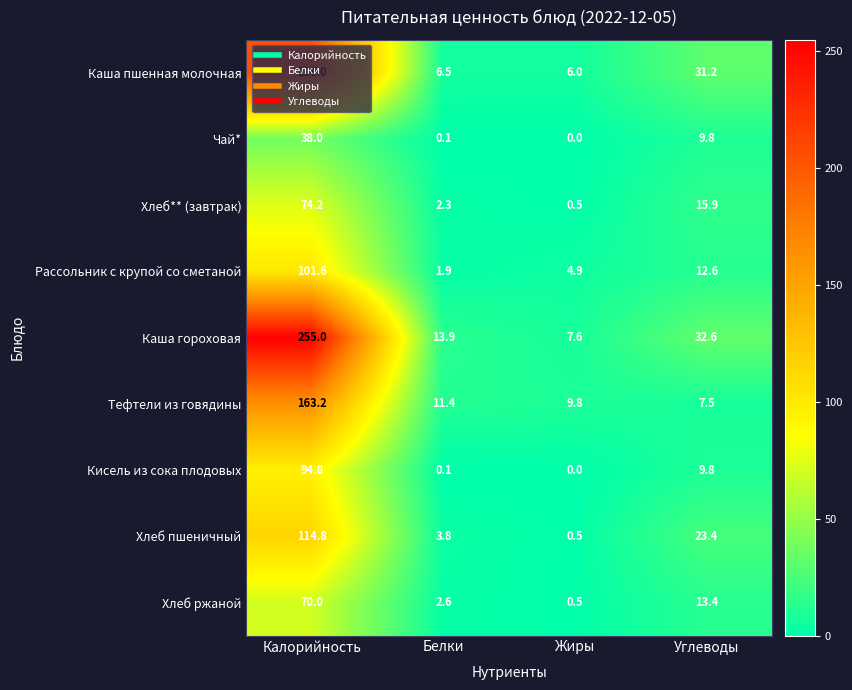

What is the sum of the Хлеб пшеничный values at Белки and Углеводы?

27.2